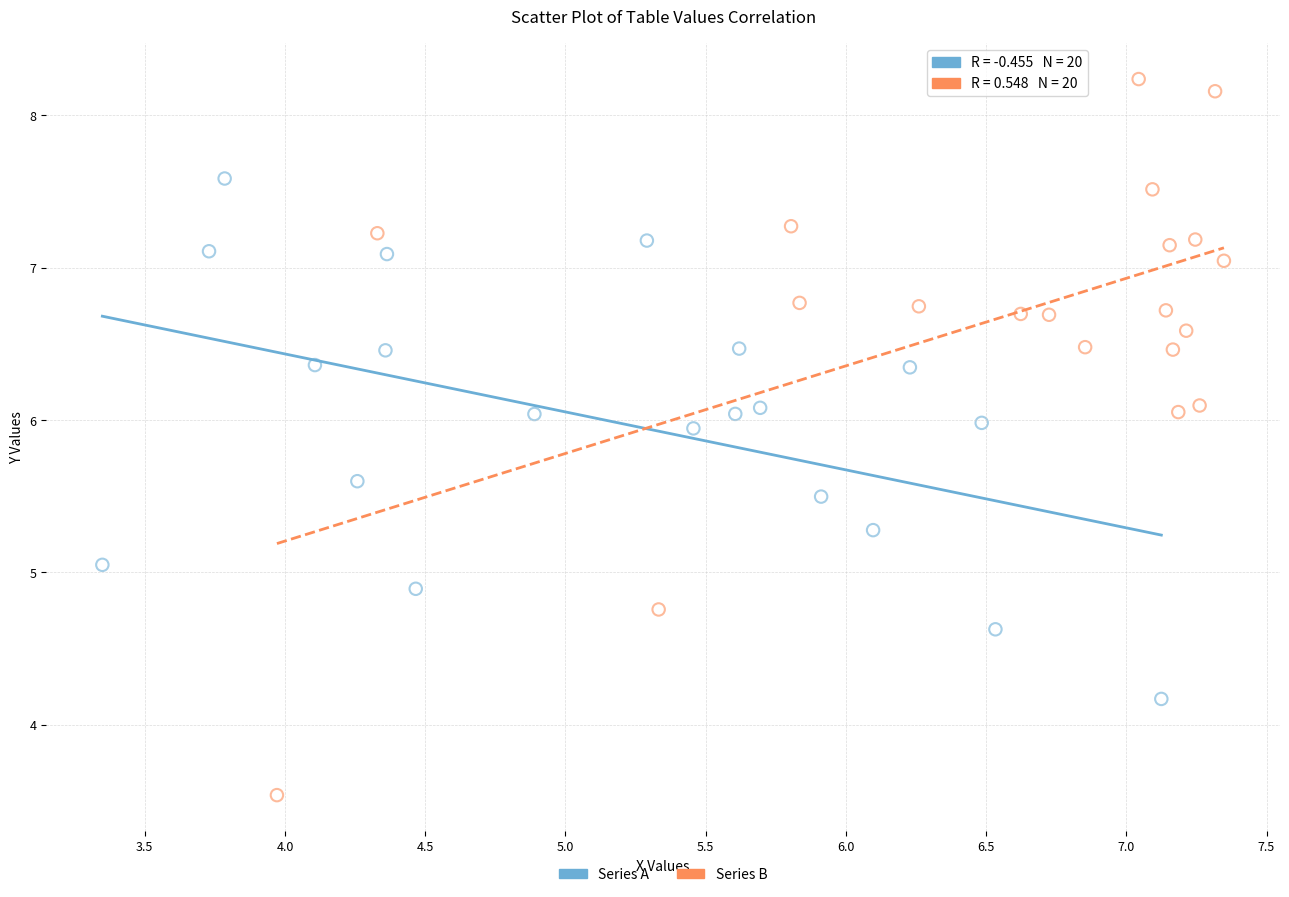

Which series has the widest spread of Y values?

Series B